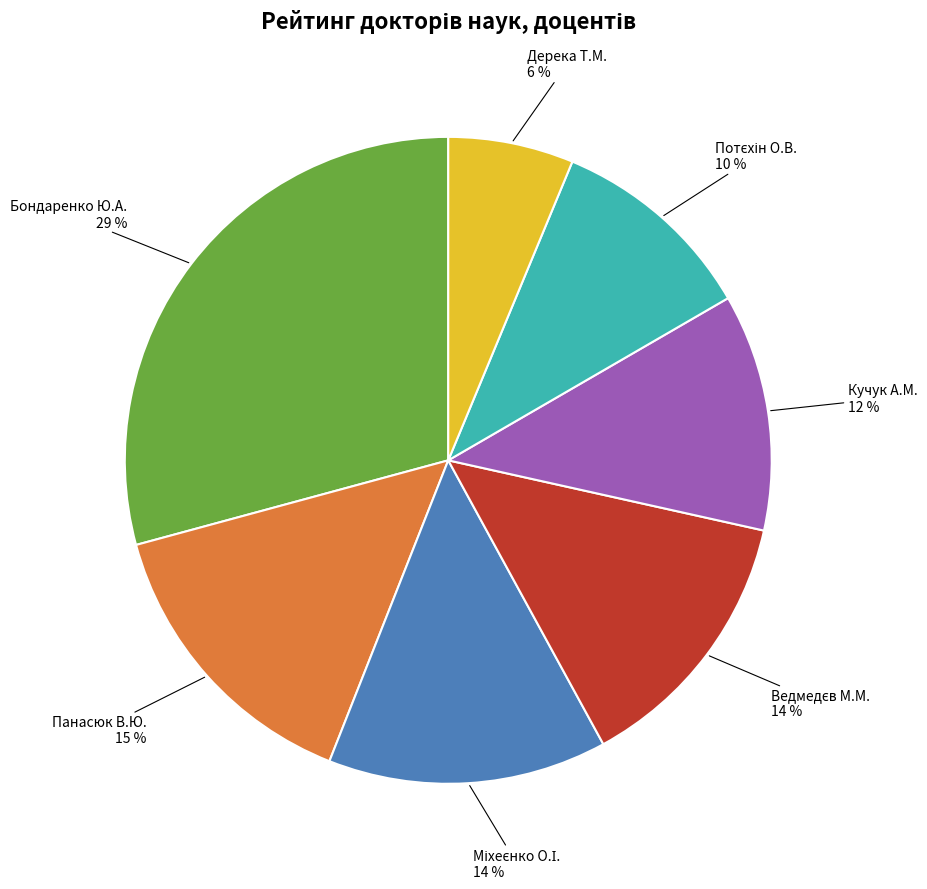

Is the sum of Панасюк В.Ю. and Кучук А.М. greater than half?

No